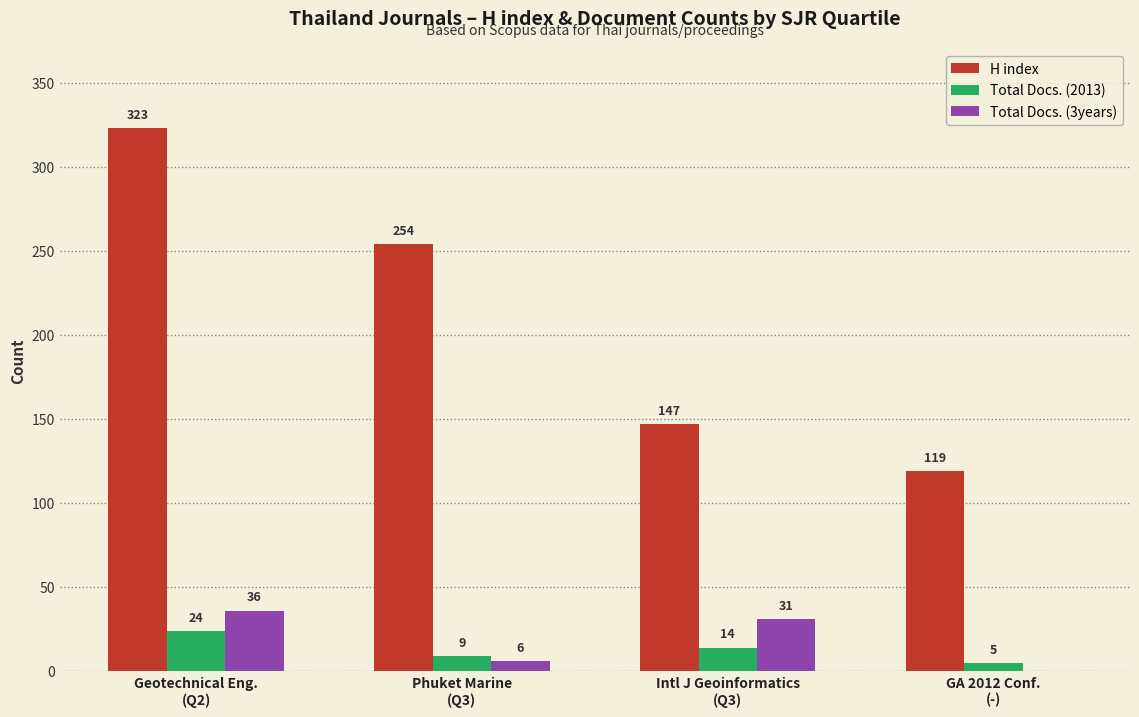

At which label does Total Docs. (2013) reach its peak?

Geotechnical Eng.
(Q2)